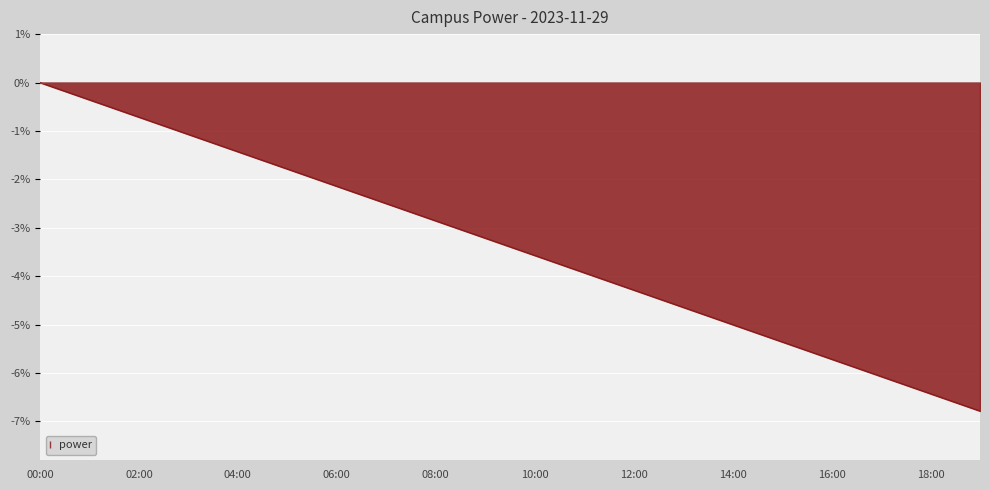

What is the minimum value shown in the chart?

-6.8